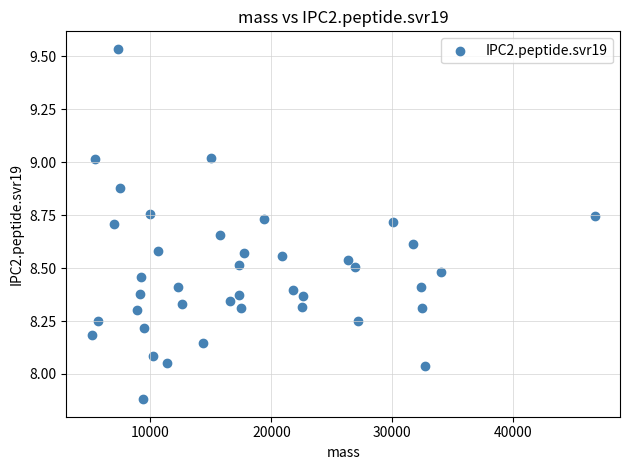

What is the range of X values (max minus min)?

41614.7